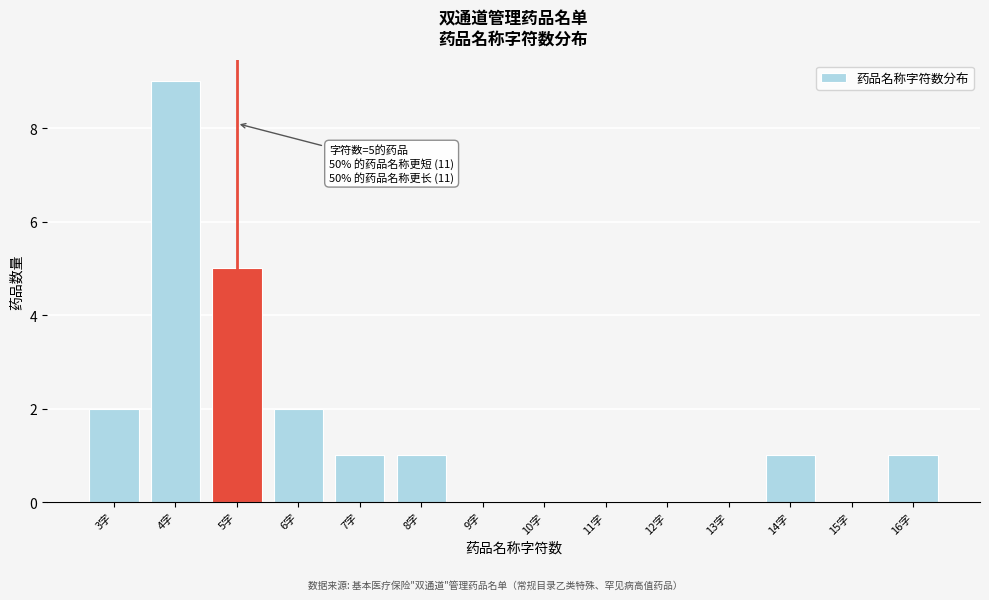

Reading right to left, transcribe all the data shown in this chart.

16字=1	15字=0	14字=1	13字=0	12字=0	11字=0	10字=0	9字=0	8字=1	7字=1	6字=2	5字=5	4字=9	3字=2